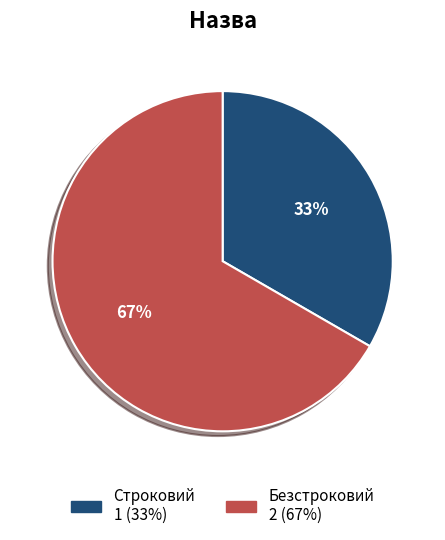

True or false: Строковий accounts for 45% of the total.

False